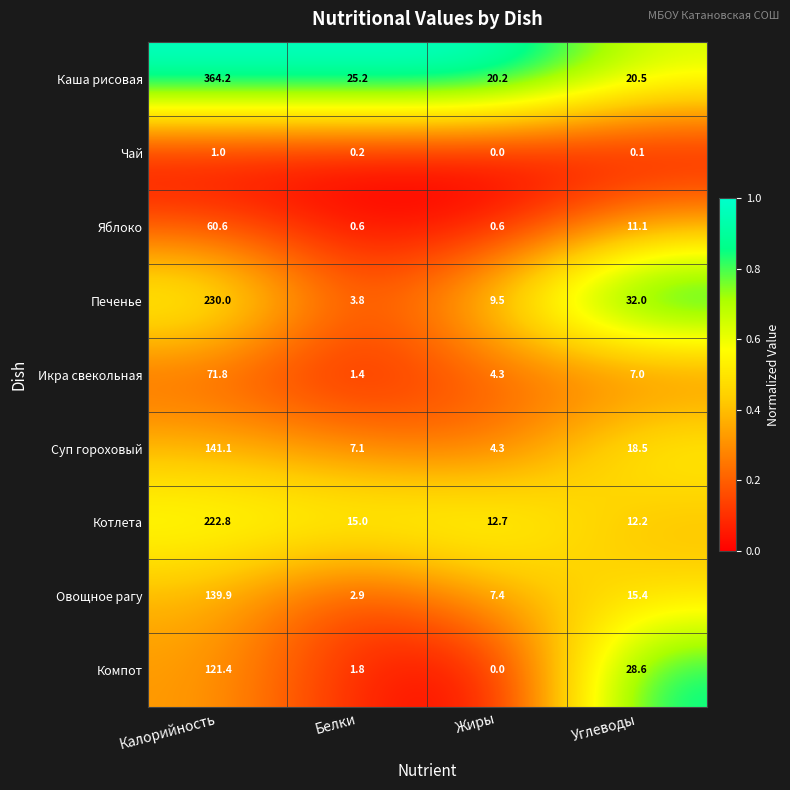

How many categories are shown in the chart?

4